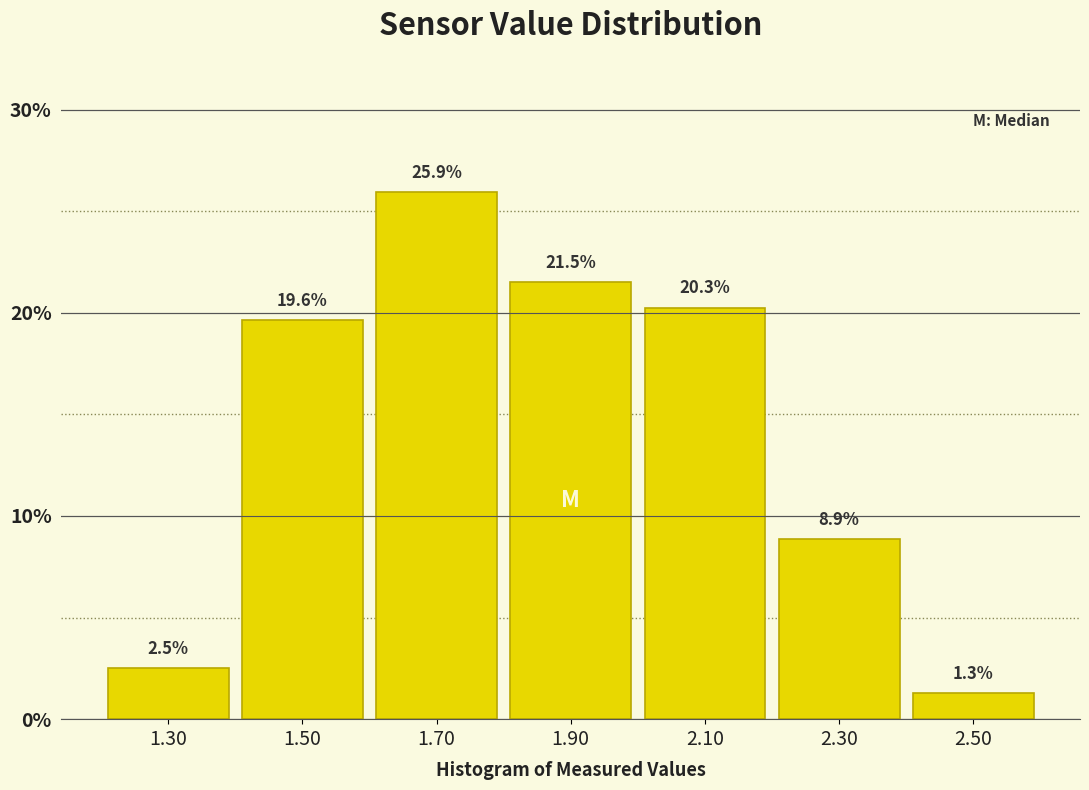

What is the height of the bar covering 2.0 to 2.2 on the x-axis?

20.3